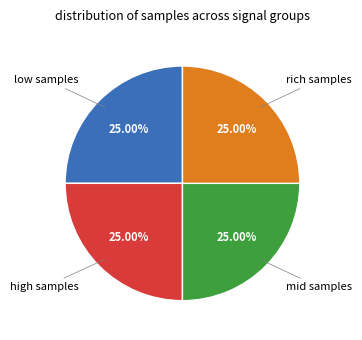

Does any single category account for the majority?

No